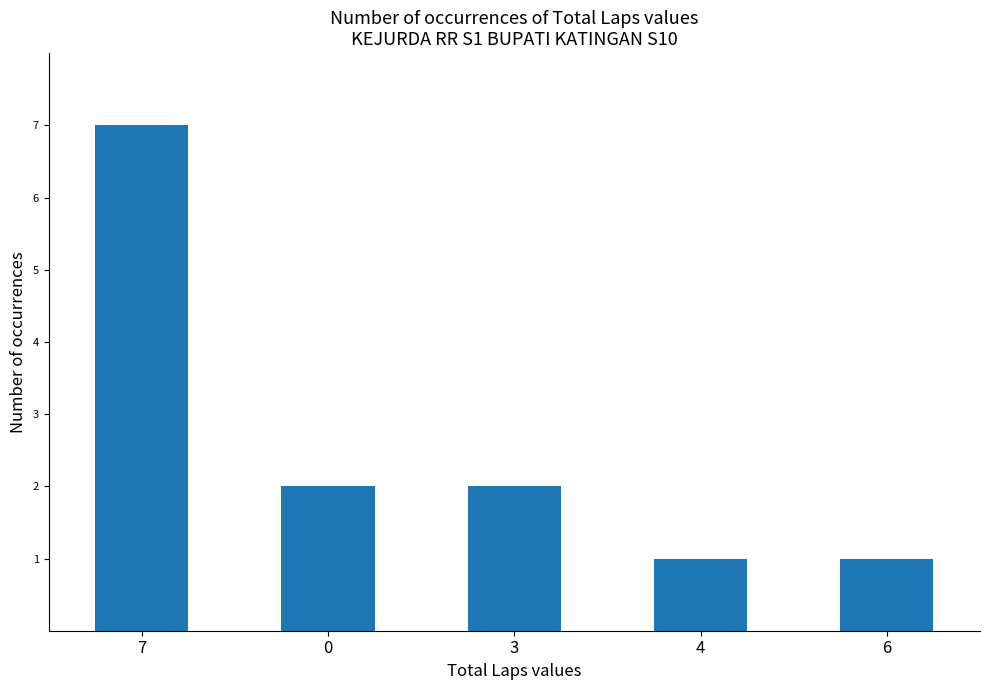

True or false: the data shows 1 at 6.

True